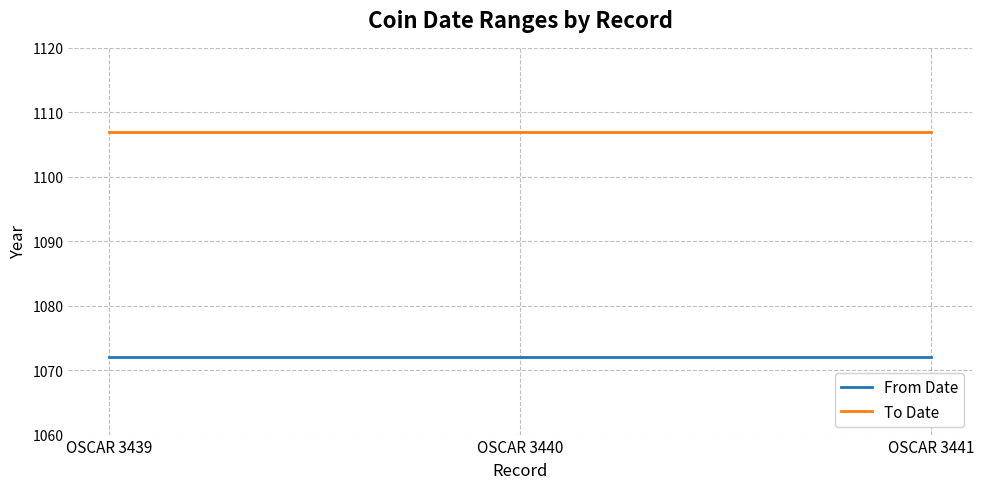

Does the chart have visible grid lines?

Yes